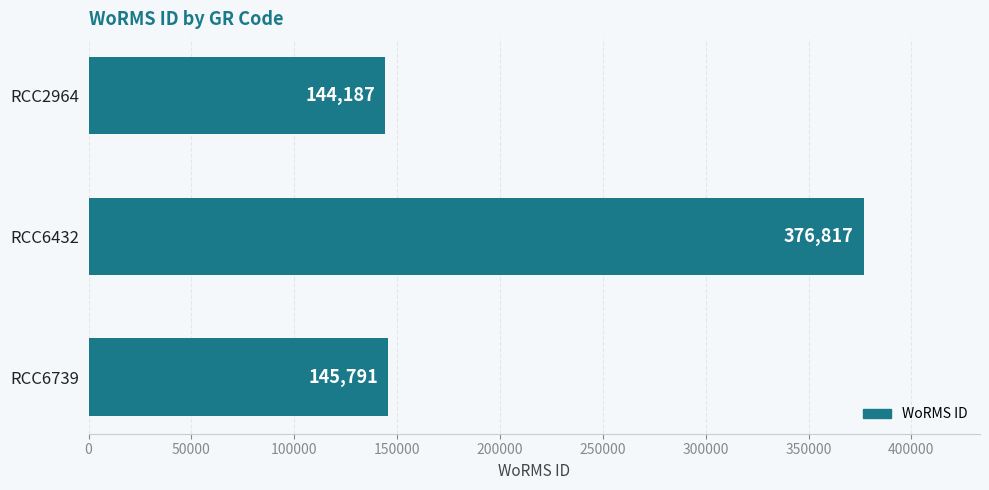

What is the maximum value shown in the chart?

376817